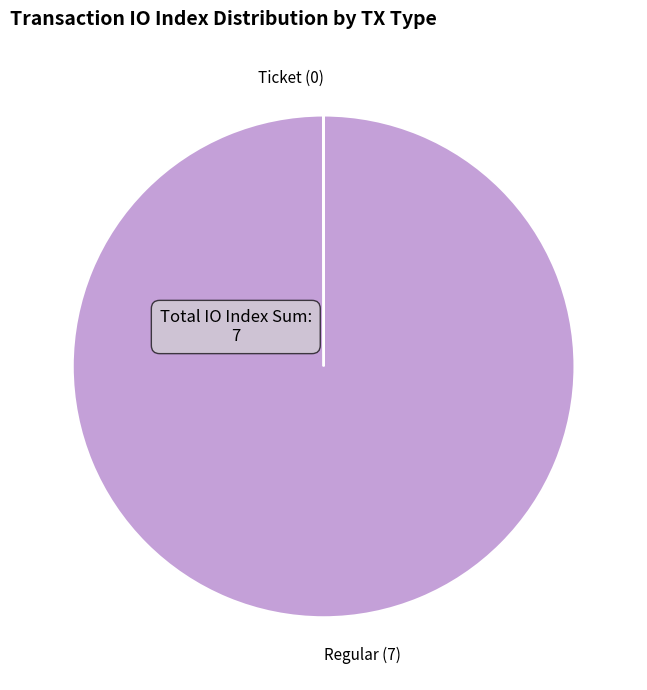

The Regular slice represents 90% of the pie. True or false?

False